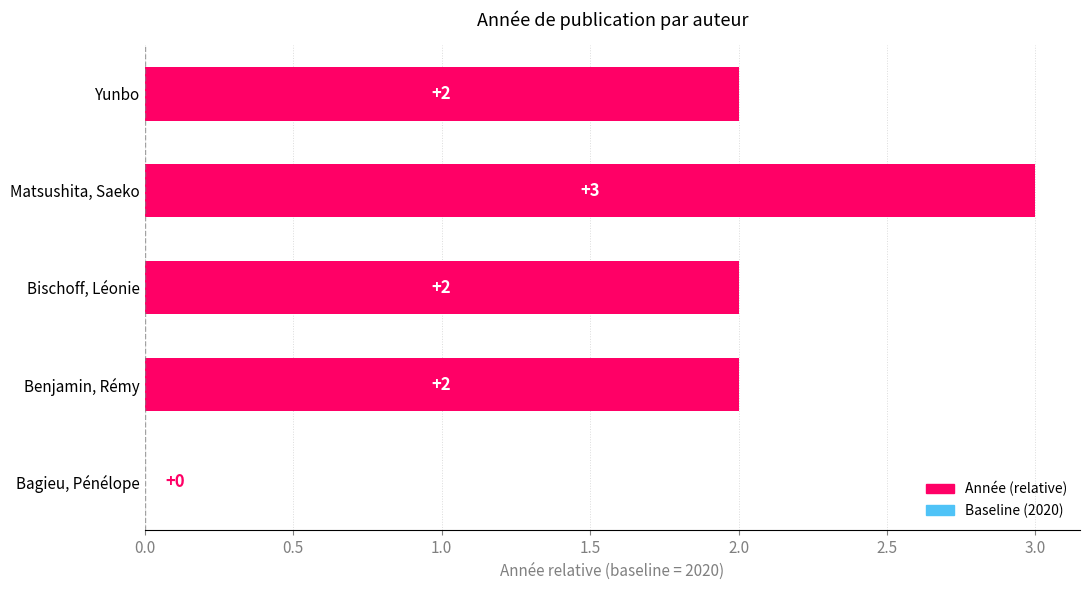

How many values are above zero?

4